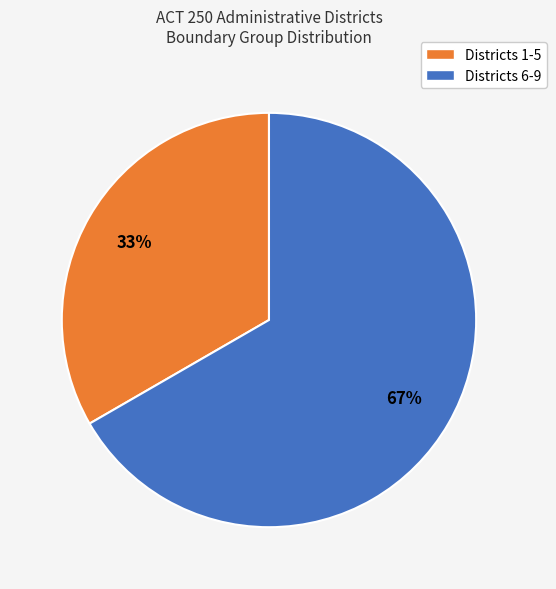

To the nearest percent, what is the average slice percentage?

50%